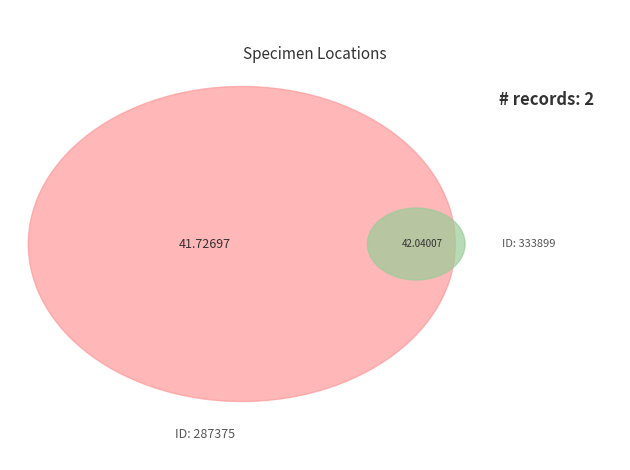

To the nearest percent, what percentage of the pie is 333899?

50%